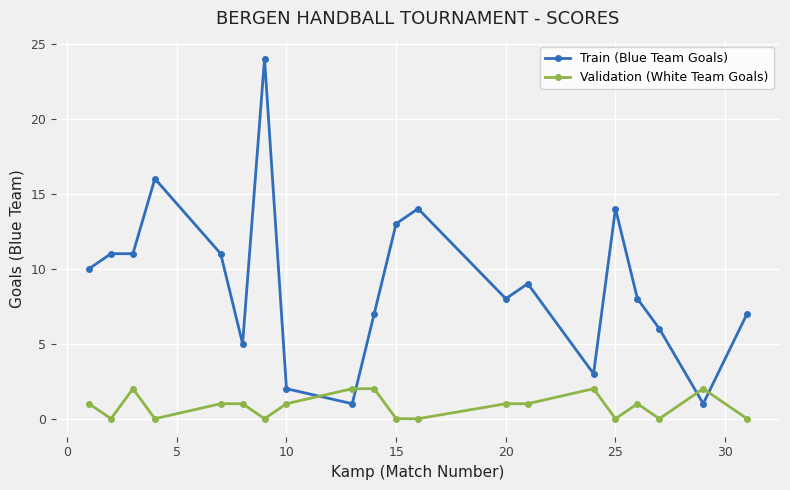

What are all the series names shown in the legend?

Train (Blue Team Goals), Validation (White Team Goals)